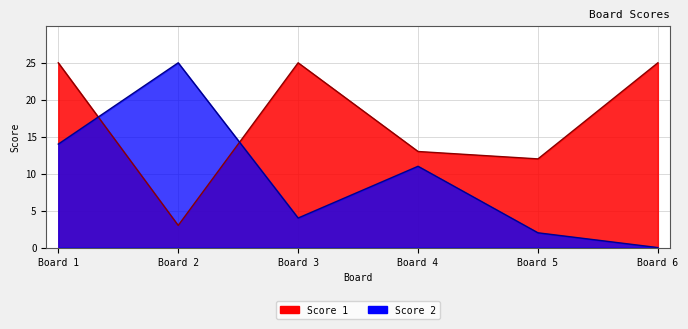

How many lines are shown in the chart?

2